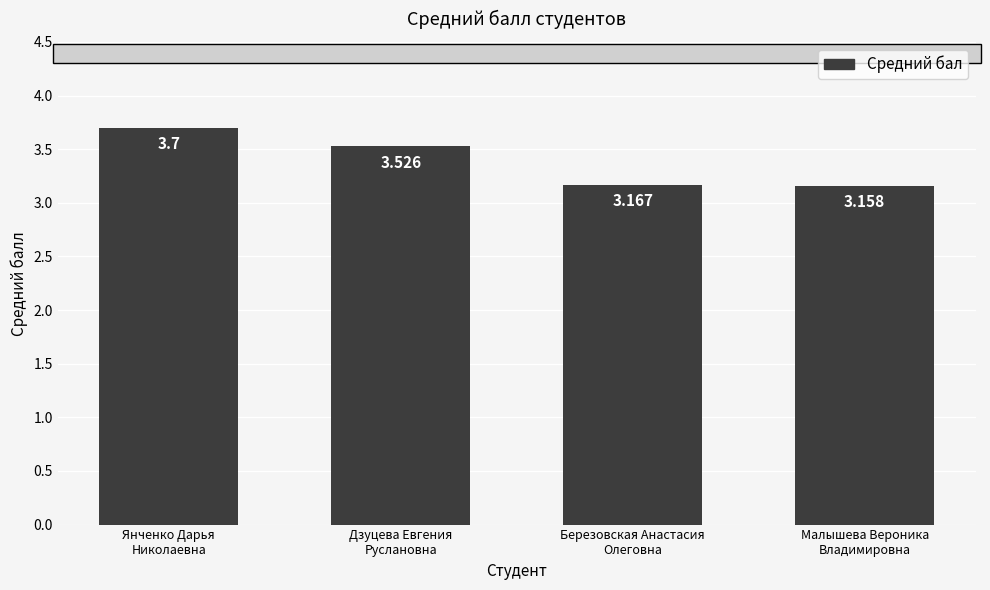

Rank the categories by value from lowest to highest.

Малышева Вероника
Владимировна, Березовская Анастасия
Олеговна, Дзуцева Евгения
Руслановна, Янченко Дарья
Николаевна